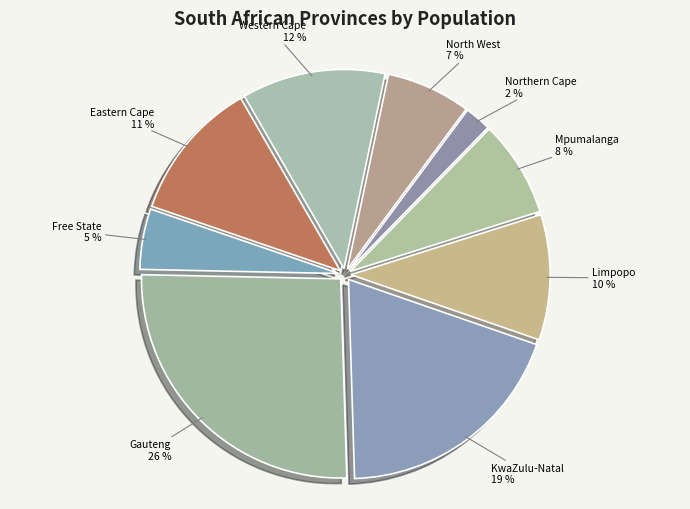

Does Eastern Cape represent more than half of the total?

No